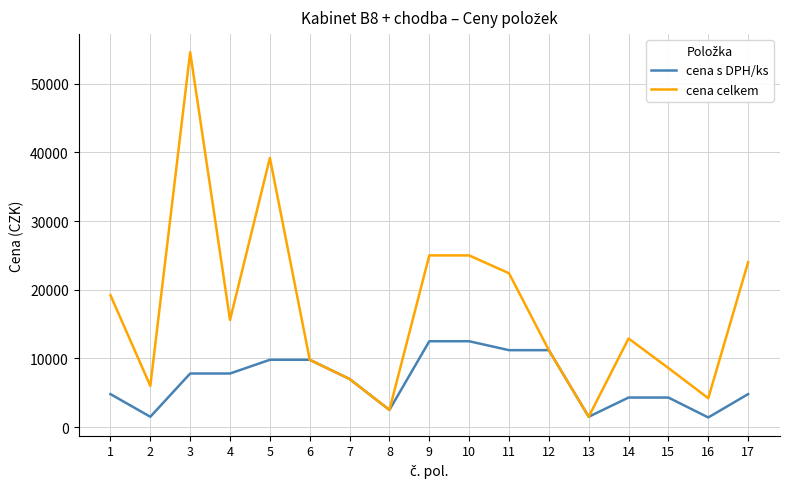

At which category does cena celkem reach its first local valley?

2